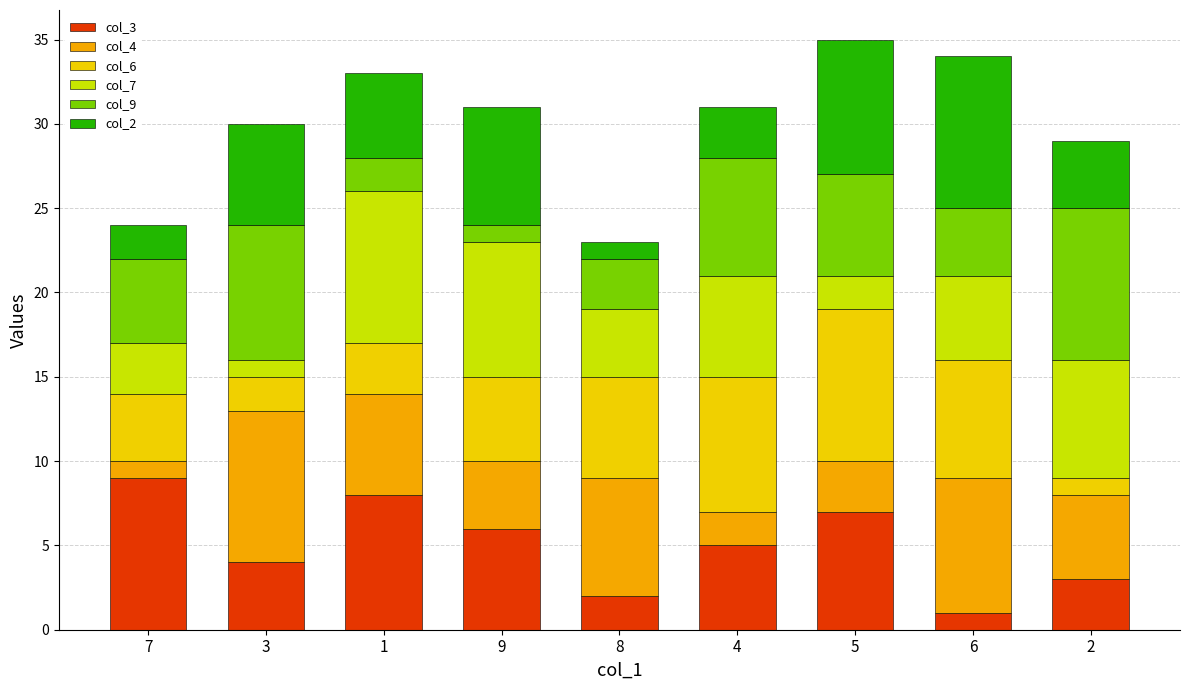

How many distinct data groups are displayed?

6